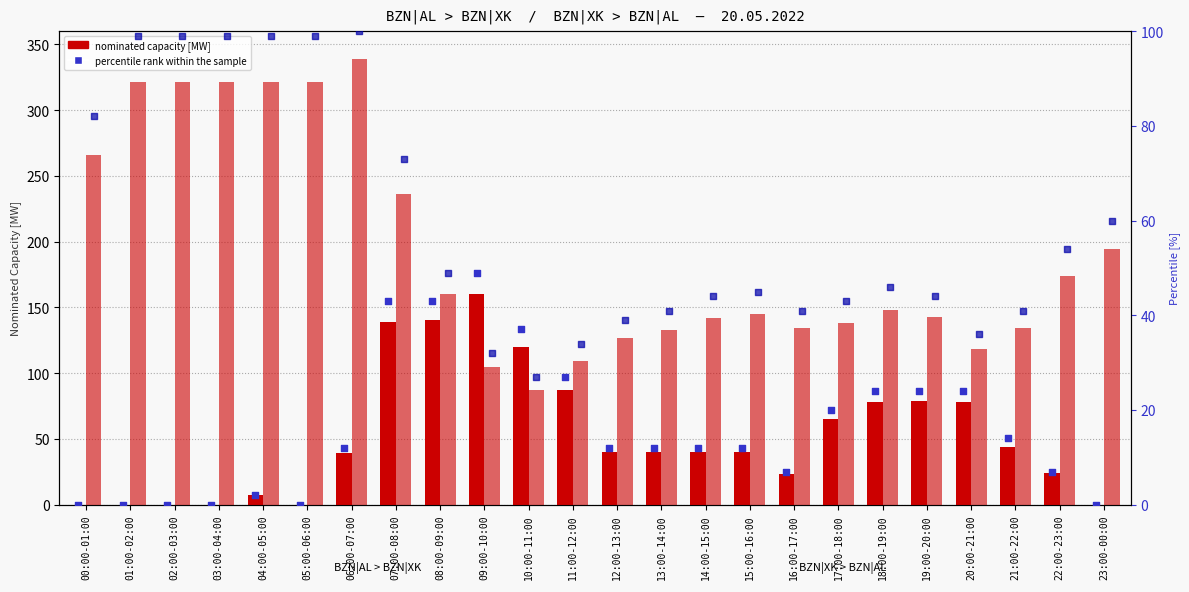

At which category is the sum across all series the highest?

07:00-08:00